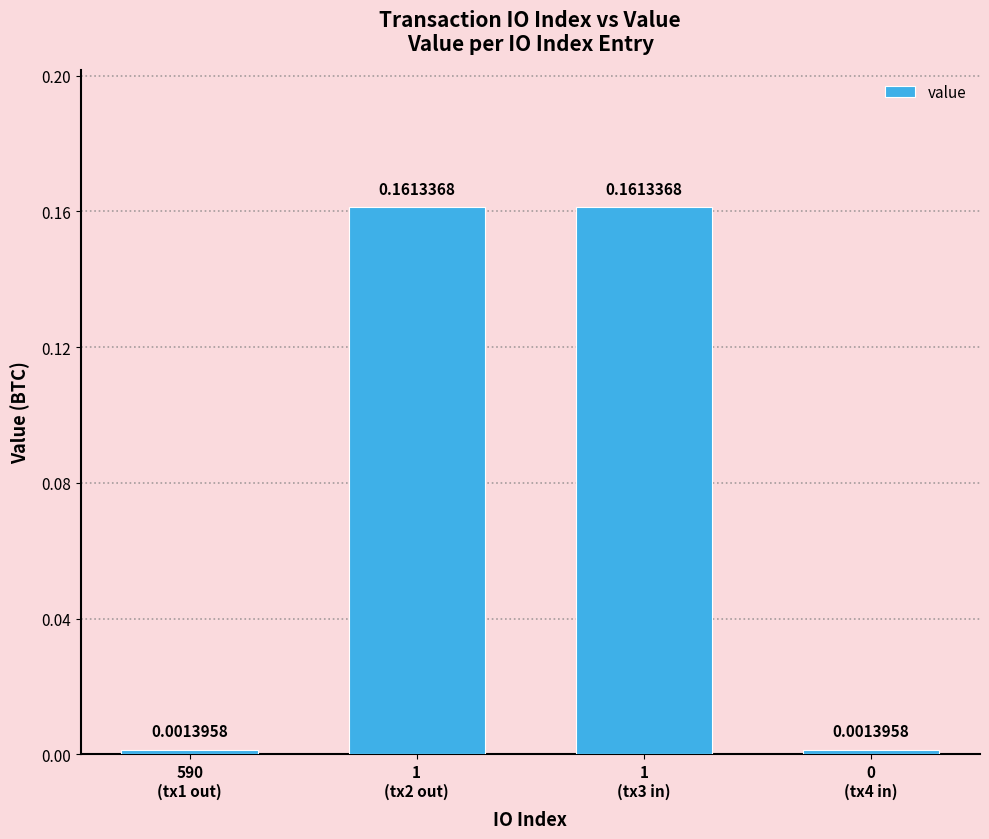

What is the sum of all values?

0.3